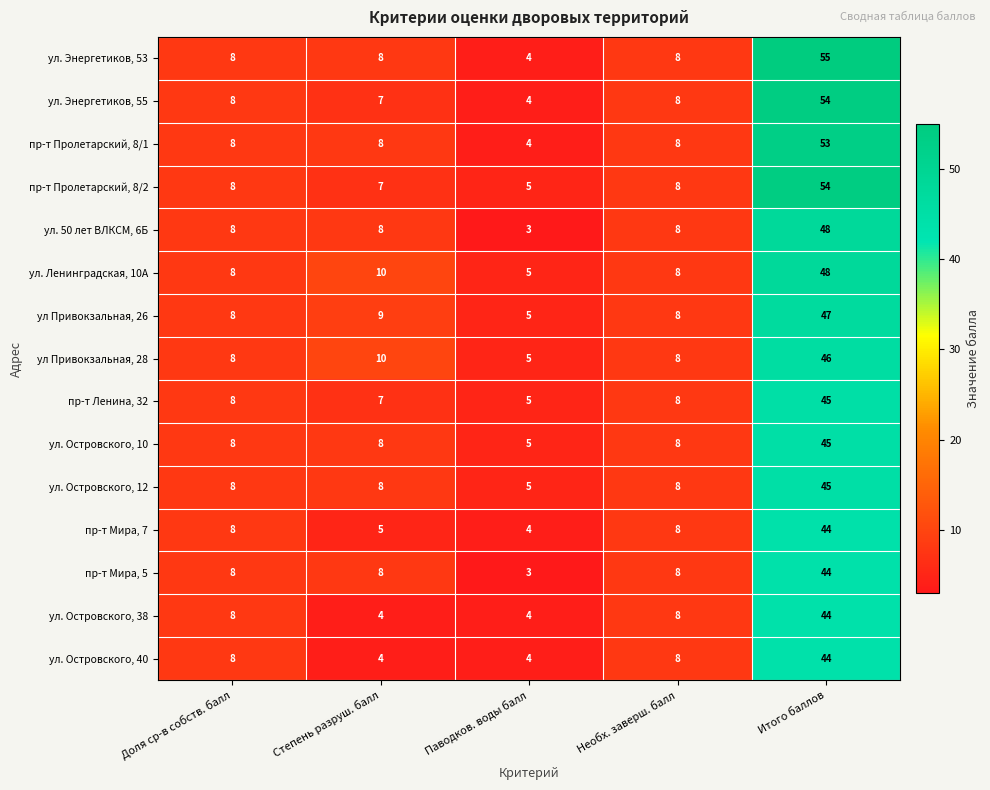

Which series has the widest spread of values?

ул. Энергетиков, 53